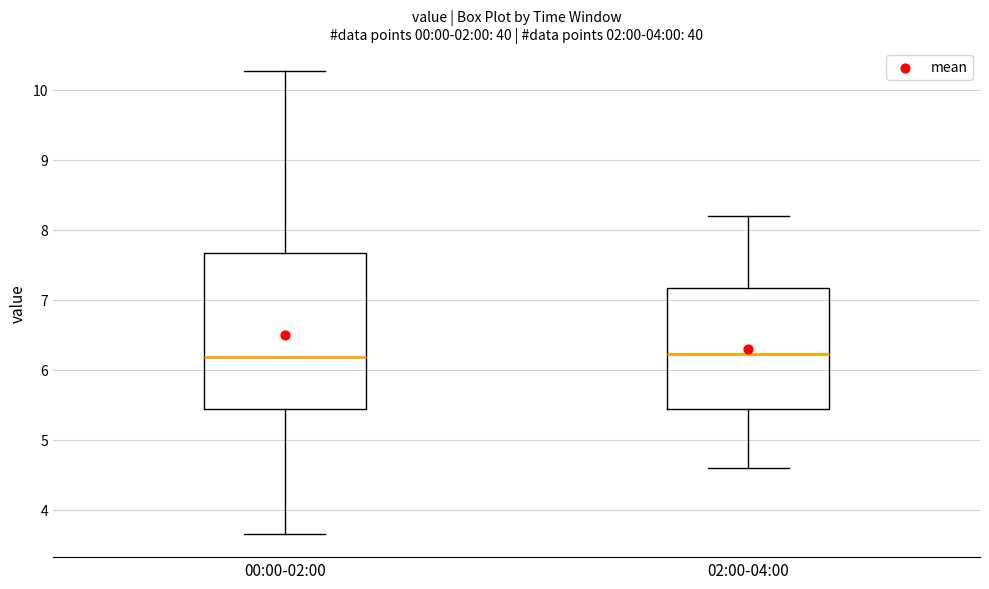

Reading left to right, read every box against the y-axis: the position of its median line, the range the box covers, and the ends of its whiskers. The values are not printed on the chart, so give them approximately, as read against the axis.

00:00-02:00: median 6.2, box 5.4 to 7.7, whiskers 3.7 to 10.3
02:00-04:00: median 6.2, box 5.4 to 7.2, whiskers 4.6 to 8.2